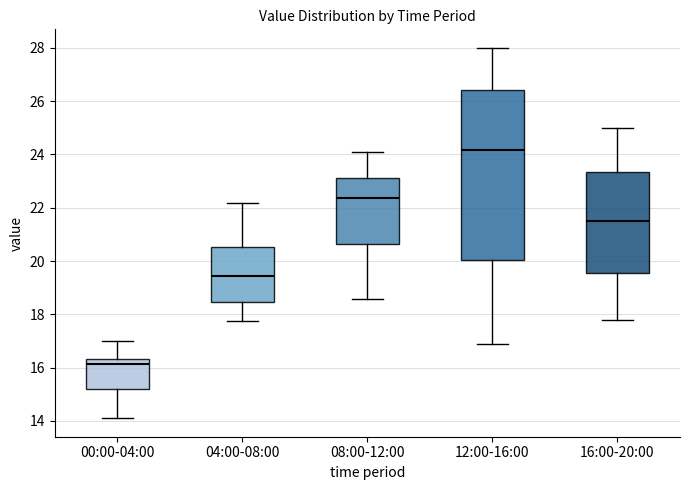

Which box's median line is the highest?

12:00-16:00